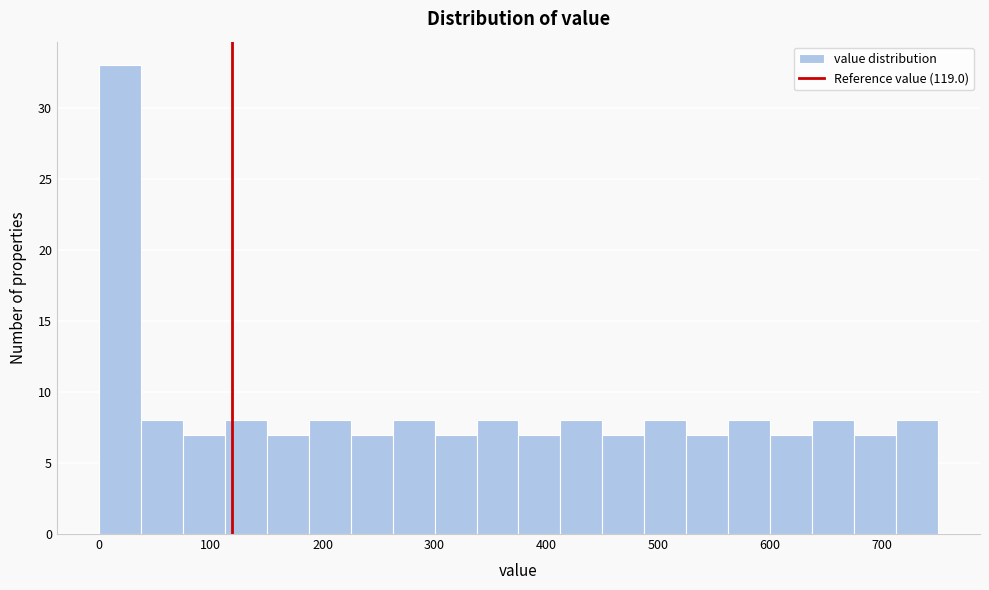

Read against the x-axis, roughly where is the centre of the tallest bar?

20